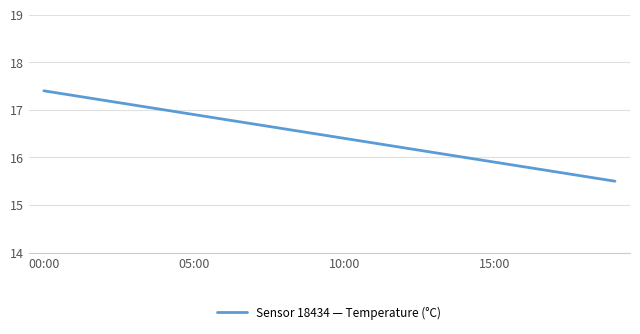

What is the maximum value shown in the chart?

17.4